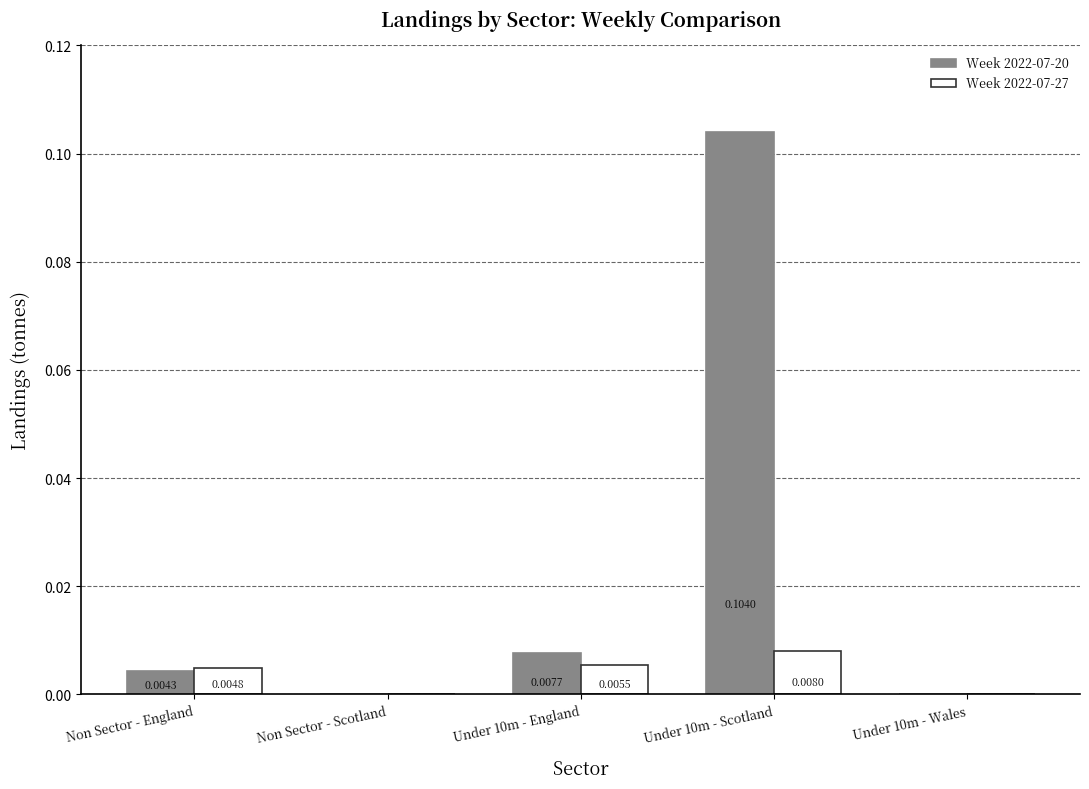

Which series has the largest total across all categories?

Week 2022-07-20